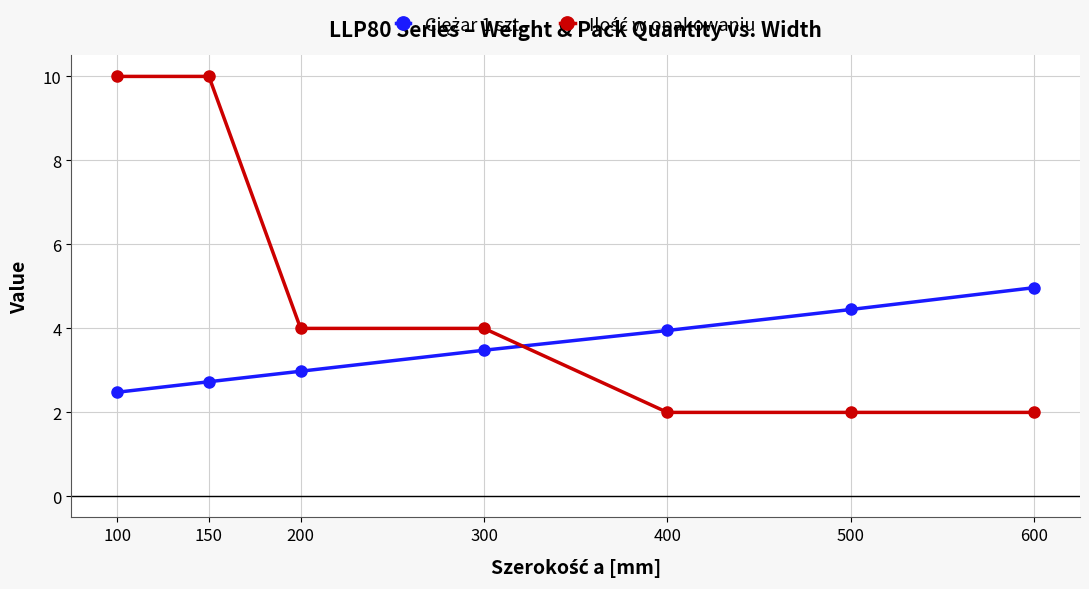

How many lines are shown in the chart?

2